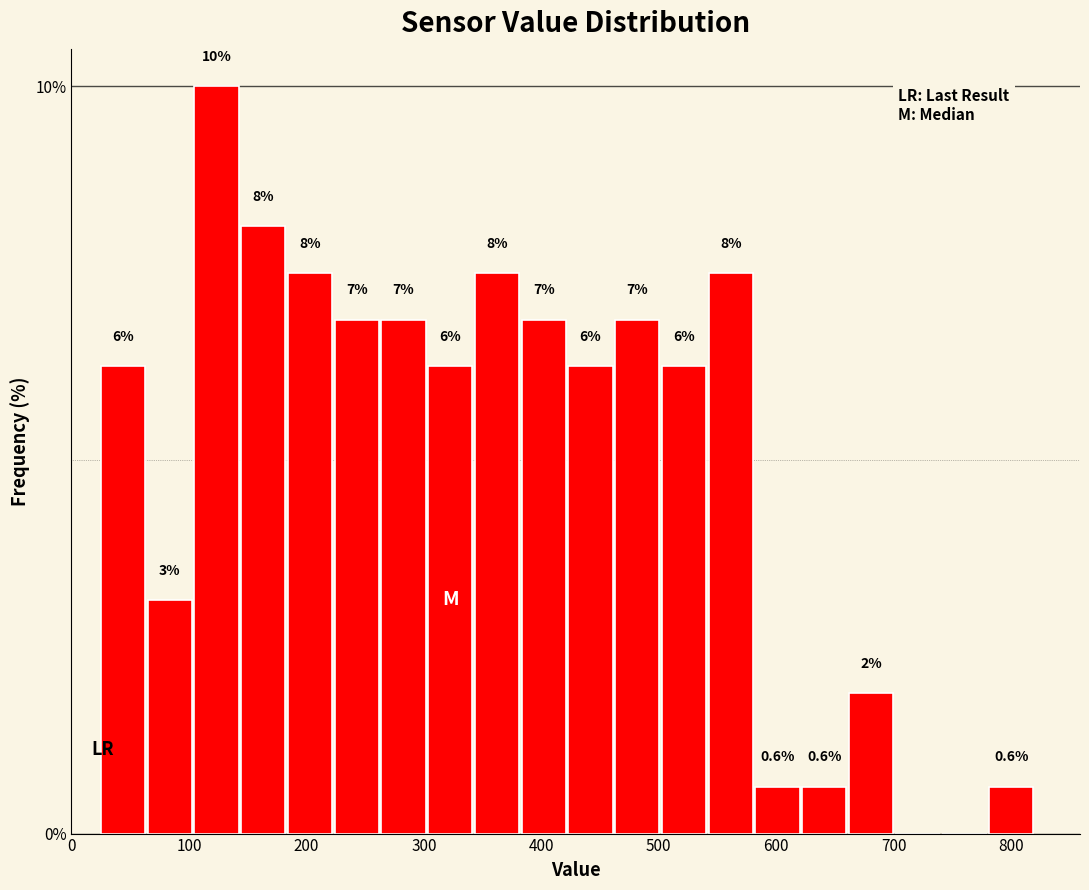

Read against the x-axis, roughly where is the centre of the tallest bar?

120